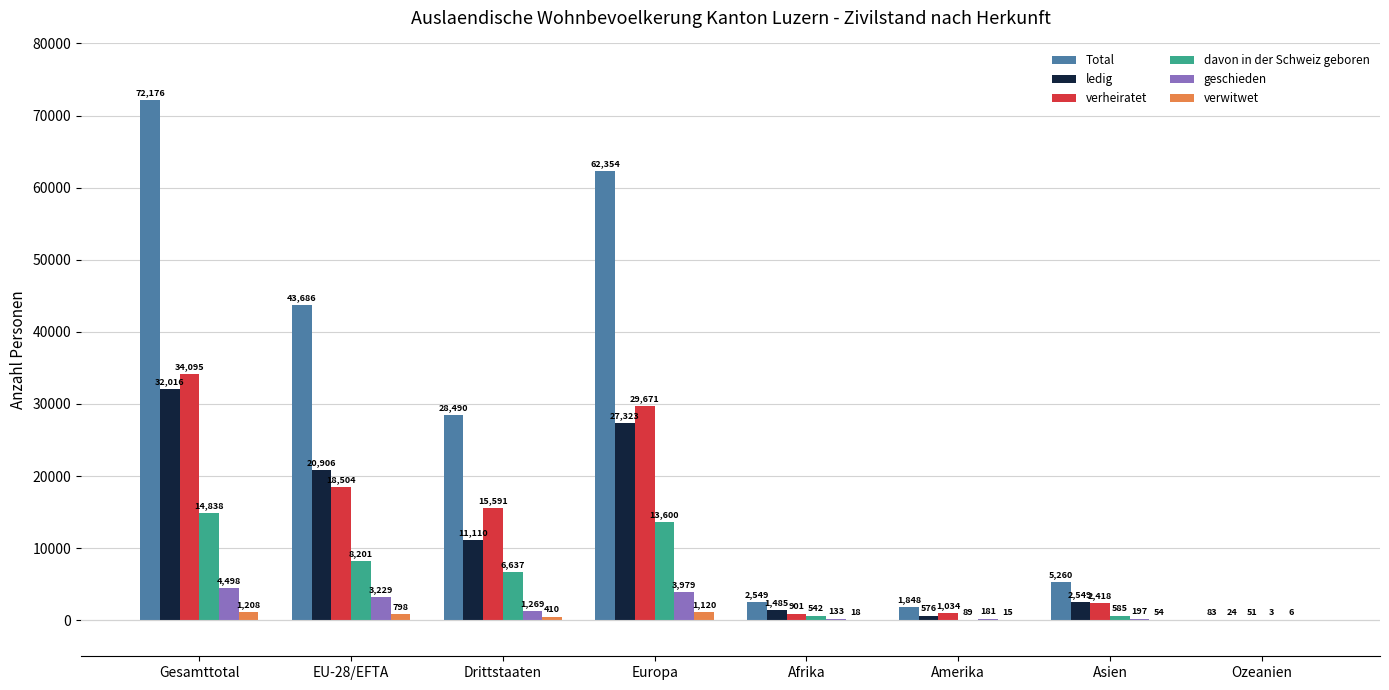

What is the sum of all geschieden values?

13492